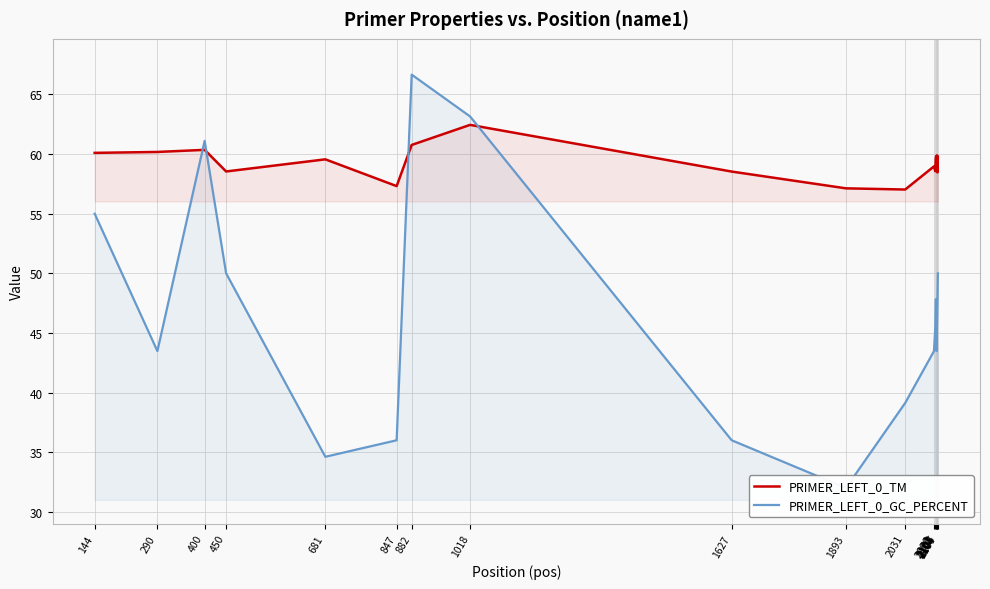

The value of PRIMER_LEFT_0_TM at 1018 is 62.5. True or false?

True